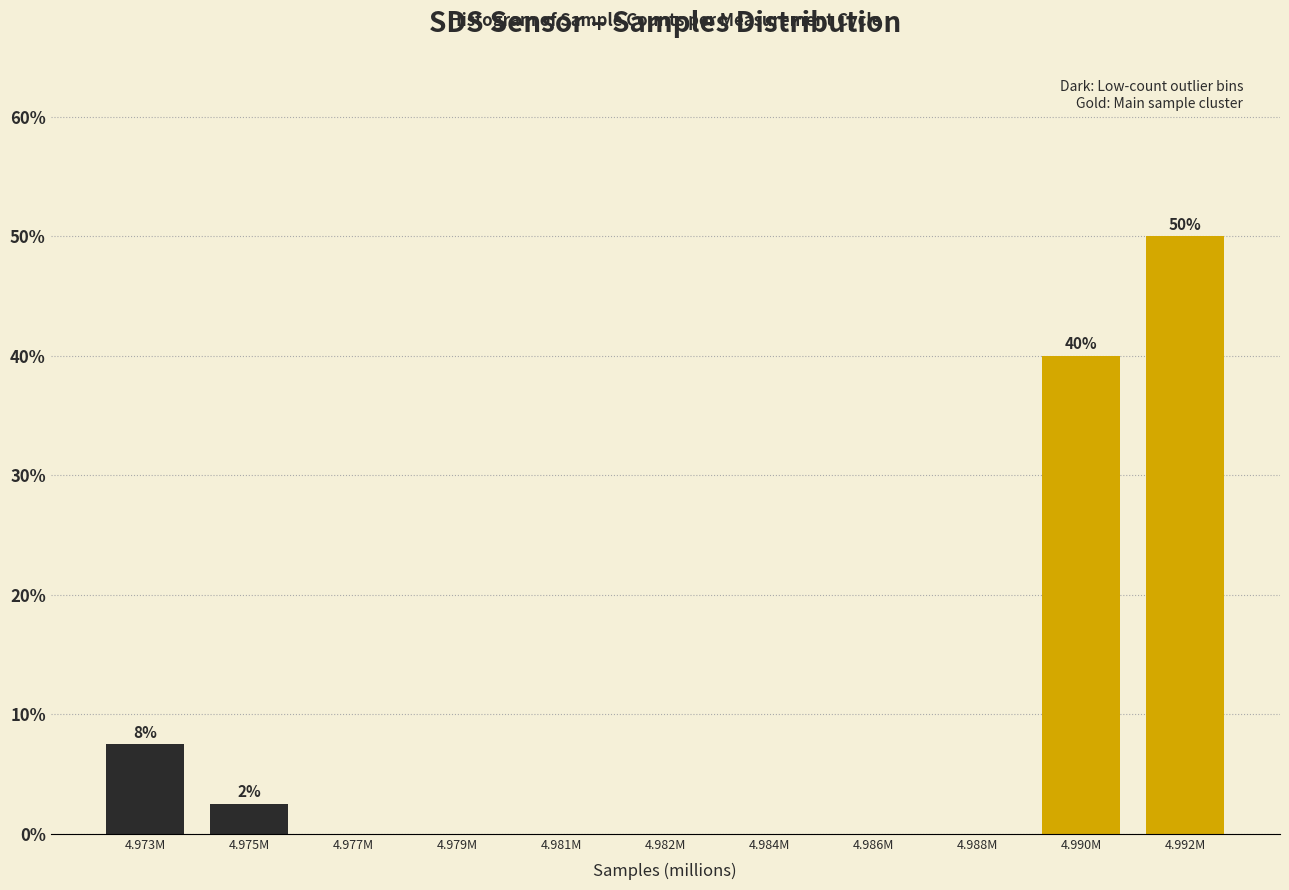

Reading left to right, list all the values displayed in this chart.

4.973M=7.5	4.975M=2.5	4.977M=0.0	4.979M=0.0	4.981M=0.0	4.982M=0.0	4.984M=0.0	4.986M=0.0	4.988M=0.0	4.990M=40.0	4.992M=50.0